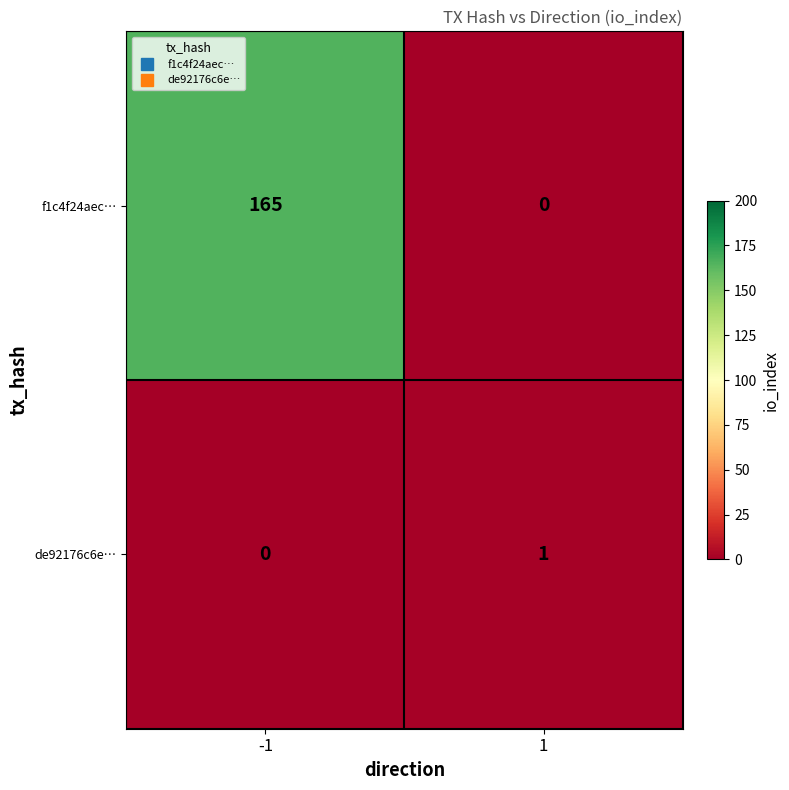

The value of de92176c6e… at 1 is 1. True or false?

True